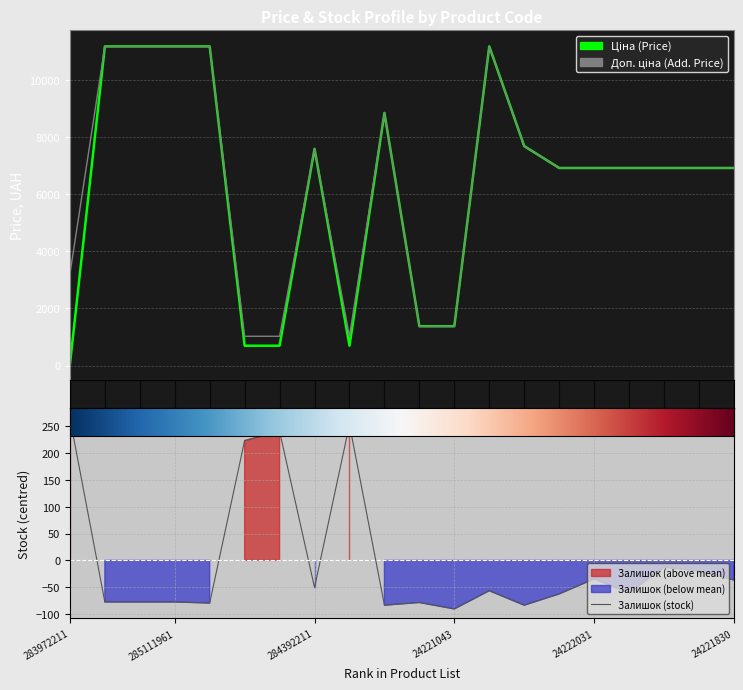

True or false: Доп. ціна and Ціна cross at least once.

False